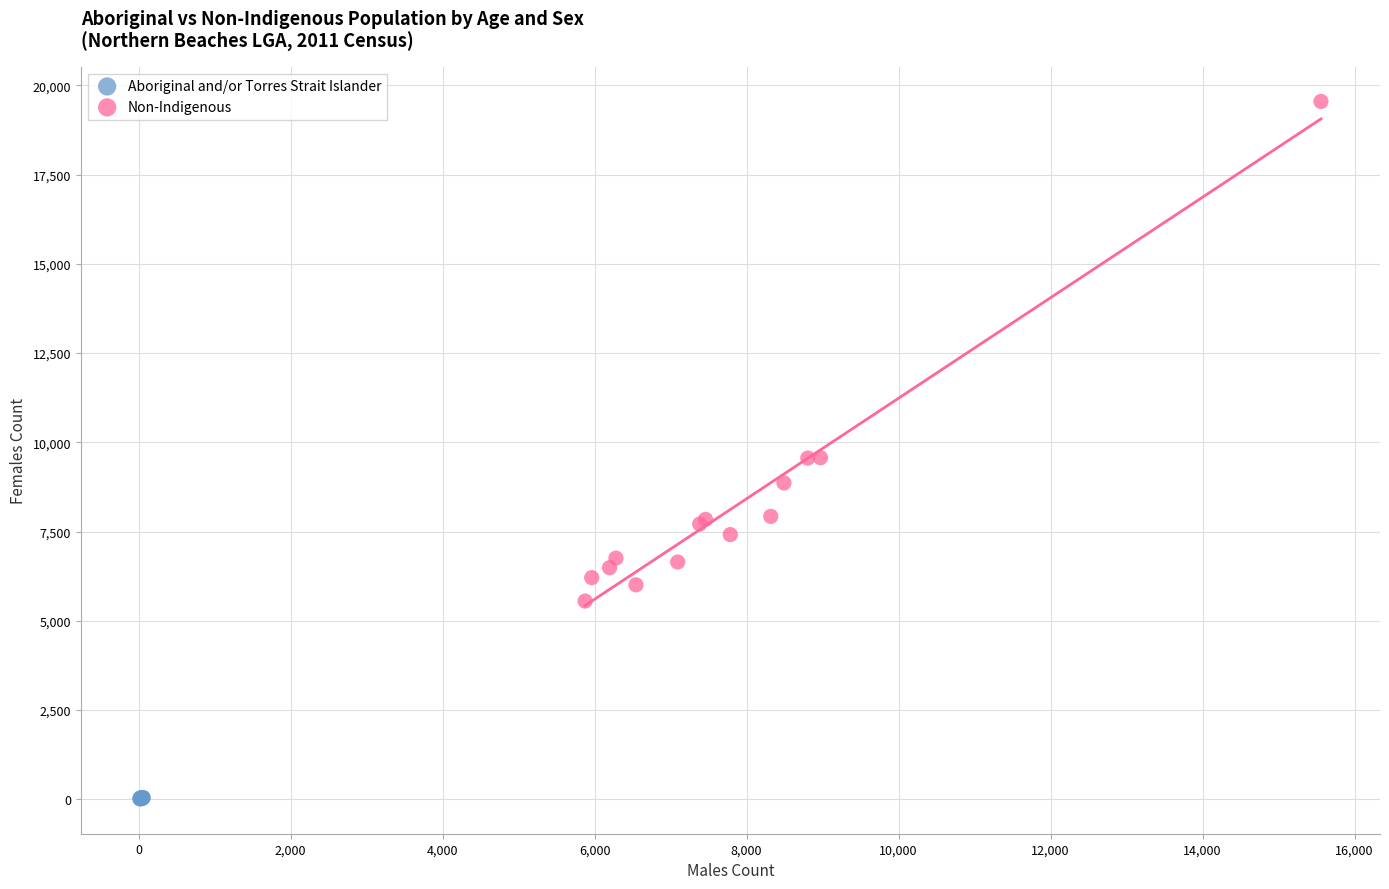

Which series contains the highest Y value?

Non-Indigenous